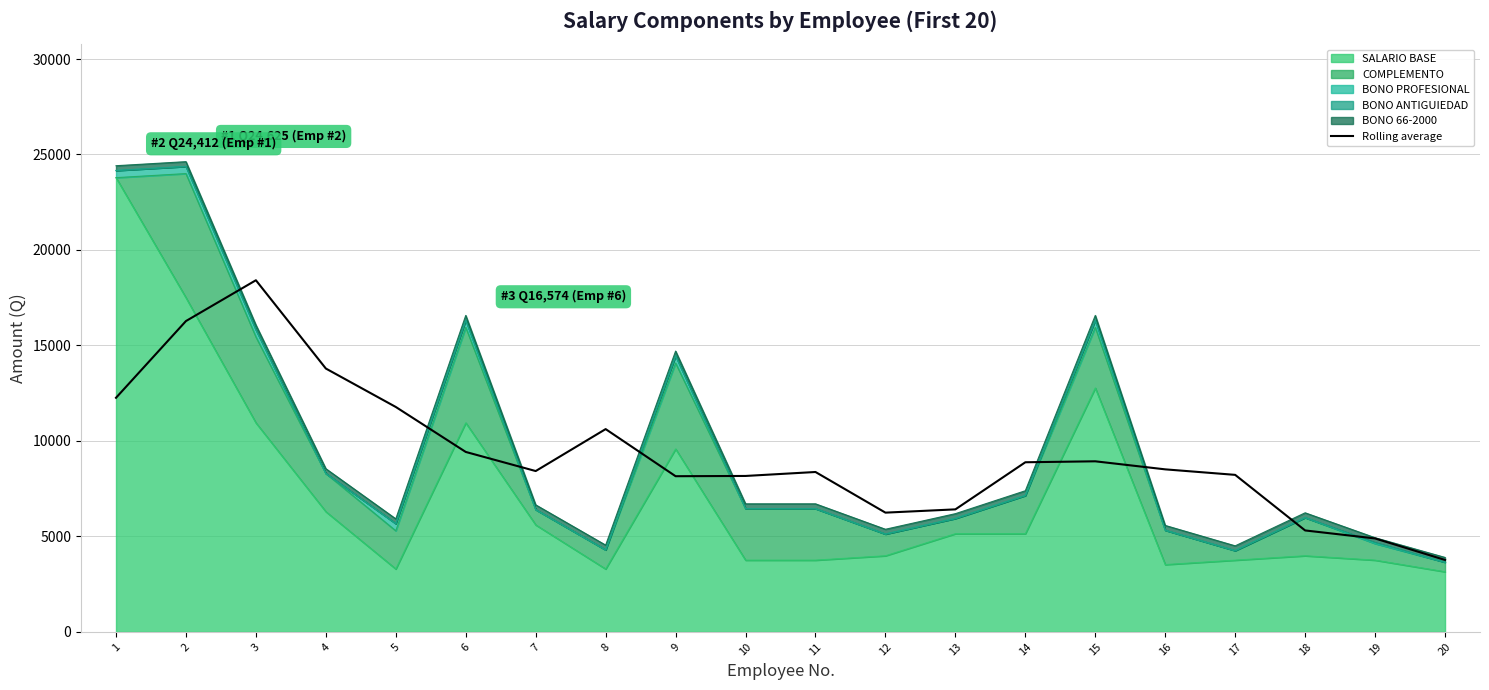

Is it true that the value at 1 is 21286.9?

False